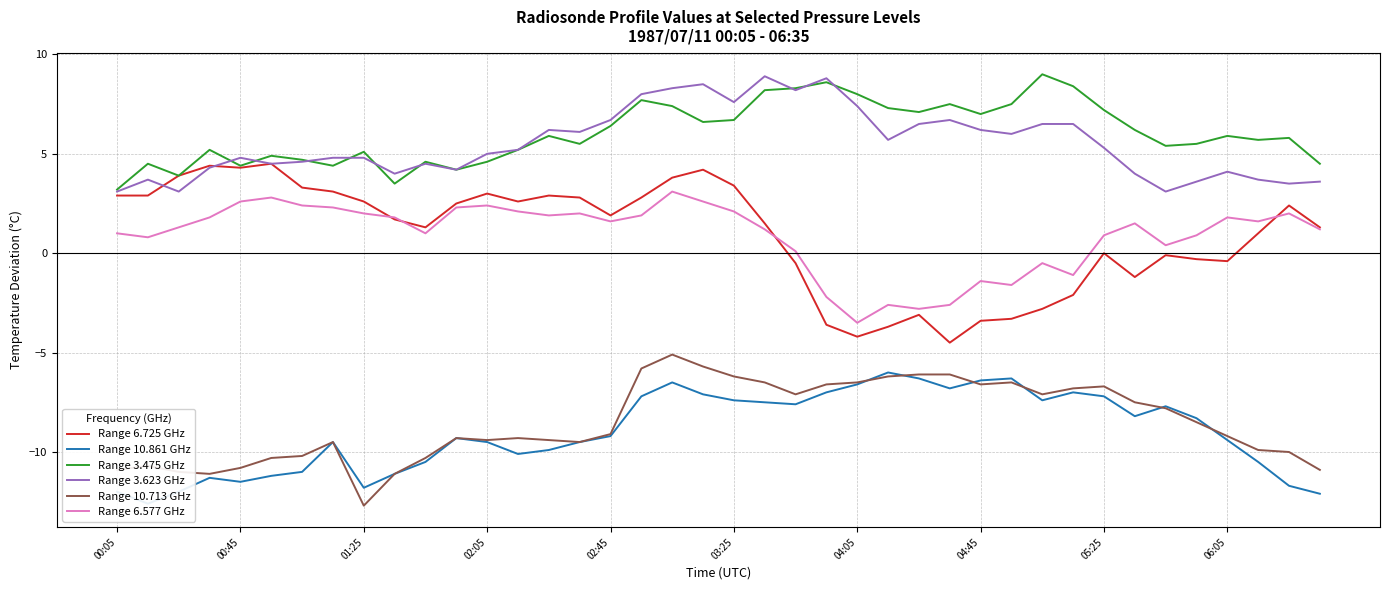

True or false: Range 6.577 GHz and Range 10.713 GHz cross at least once.

False